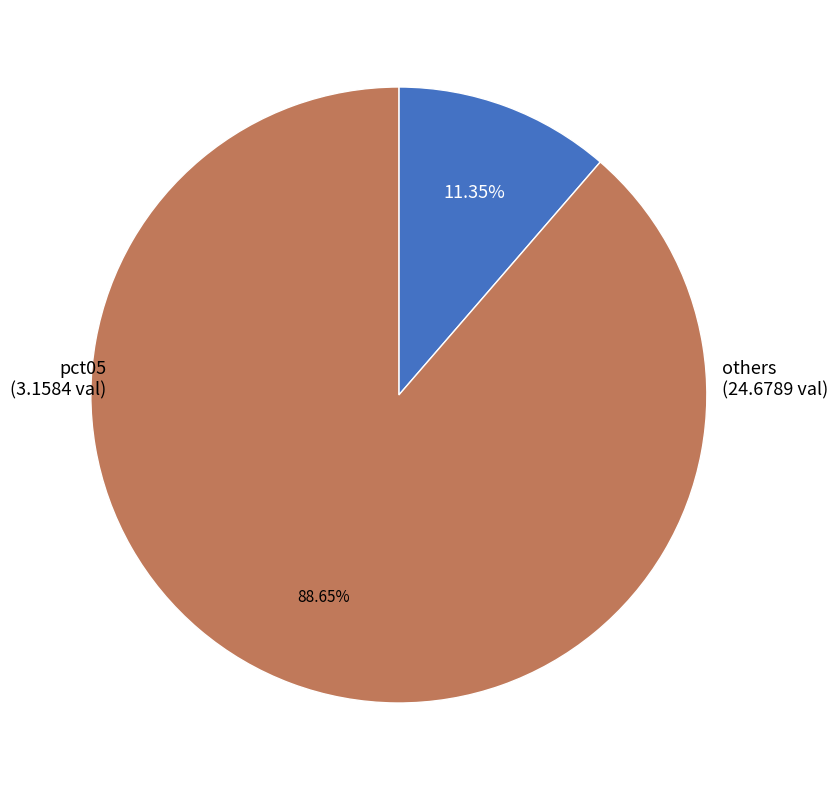

How many slices are in this pie chart?

2